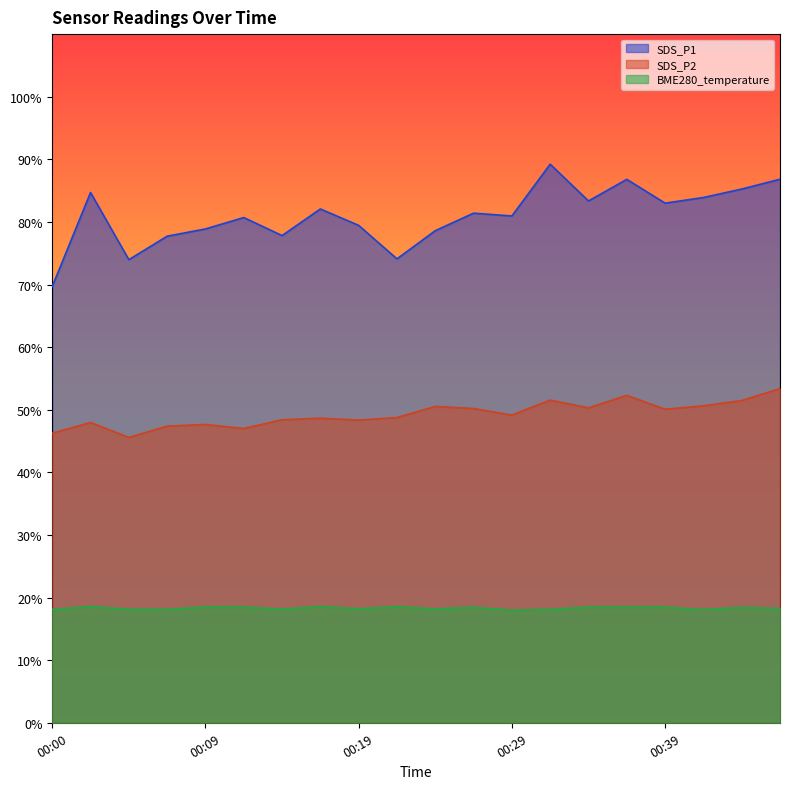

What is the difference between the maximum and minimum values in the BME280_temperature series?

0.6